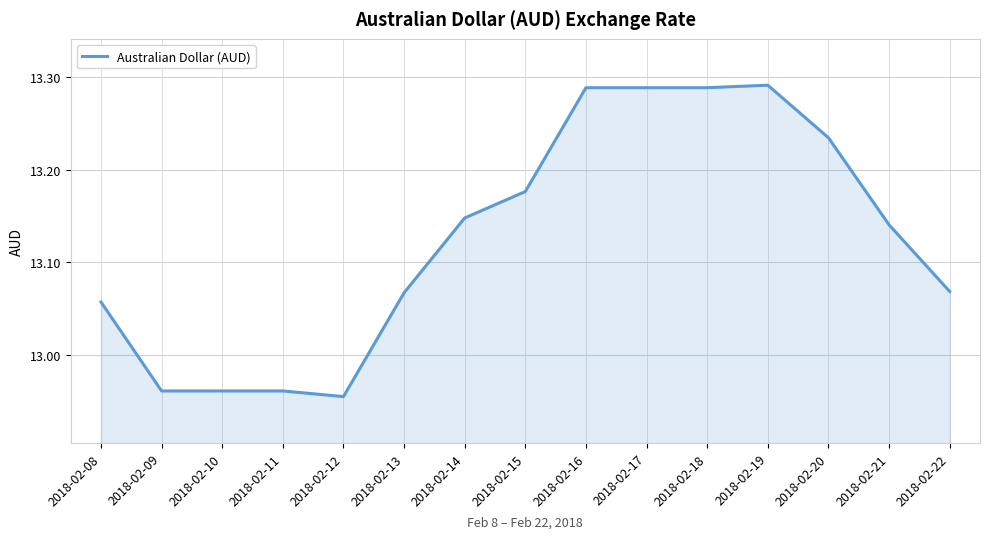

What is the ratio of the value at 2018-02-10 to the value at 2018-02-20?

1.0